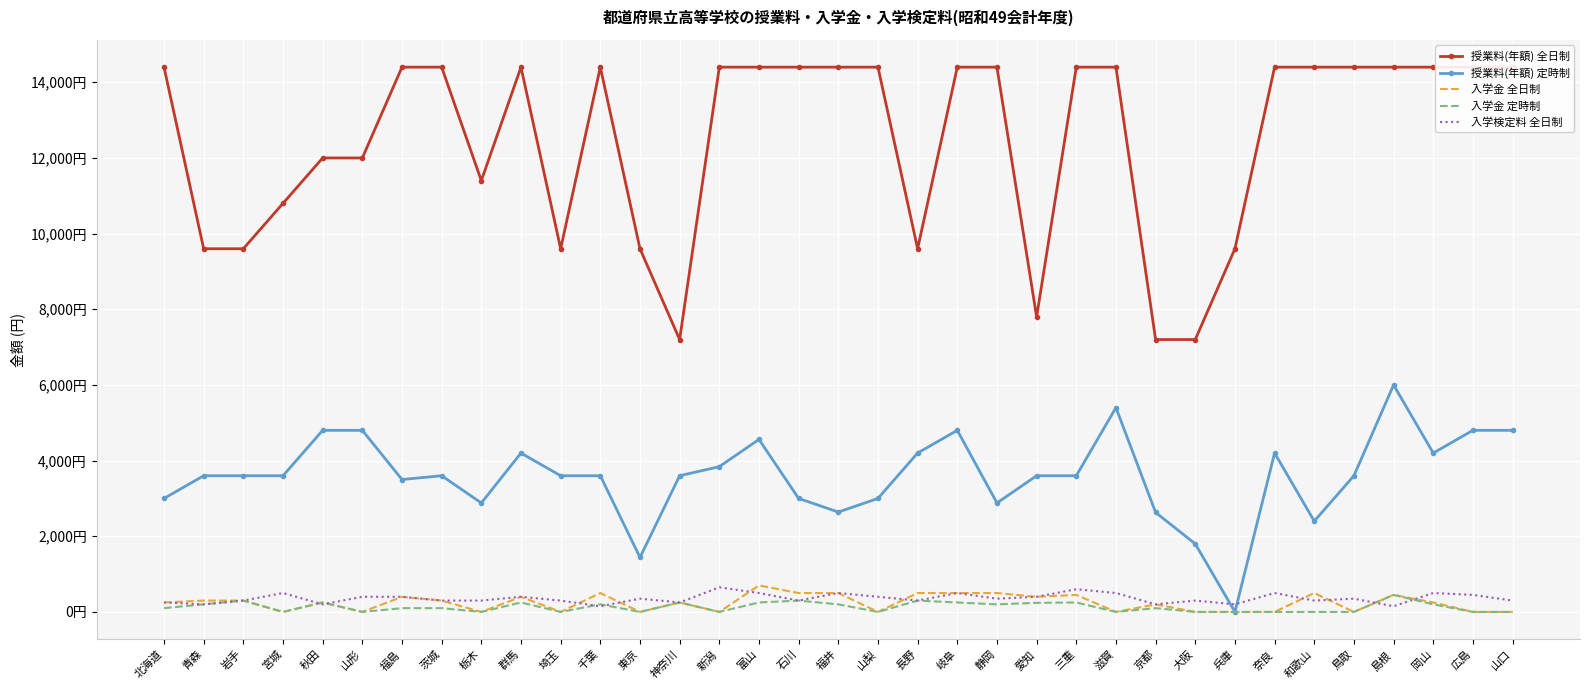

How many data points does each series have?

35